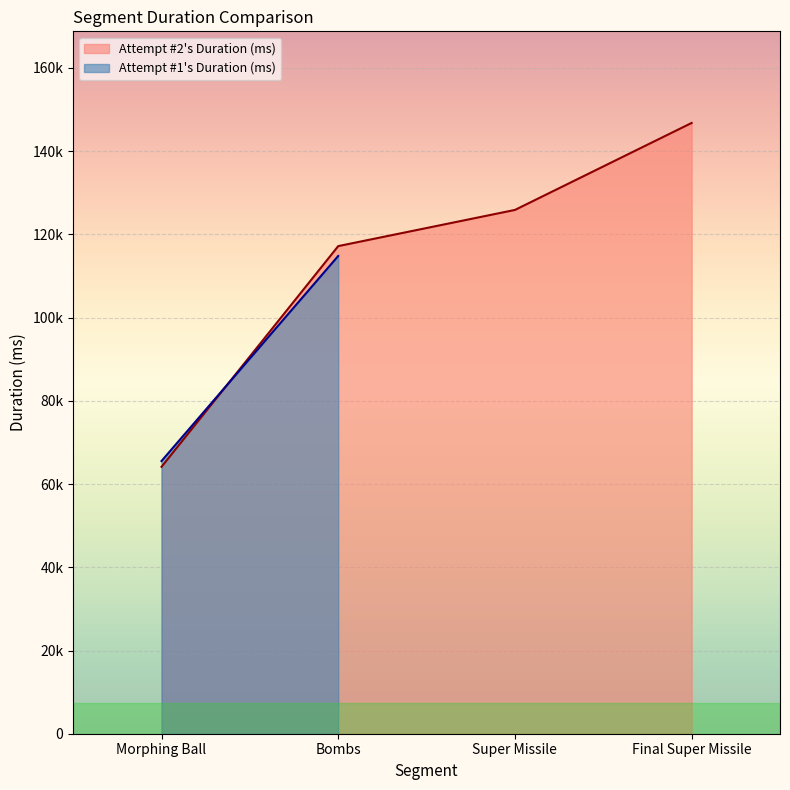

Count the values in the range 117184 to 146782.

3